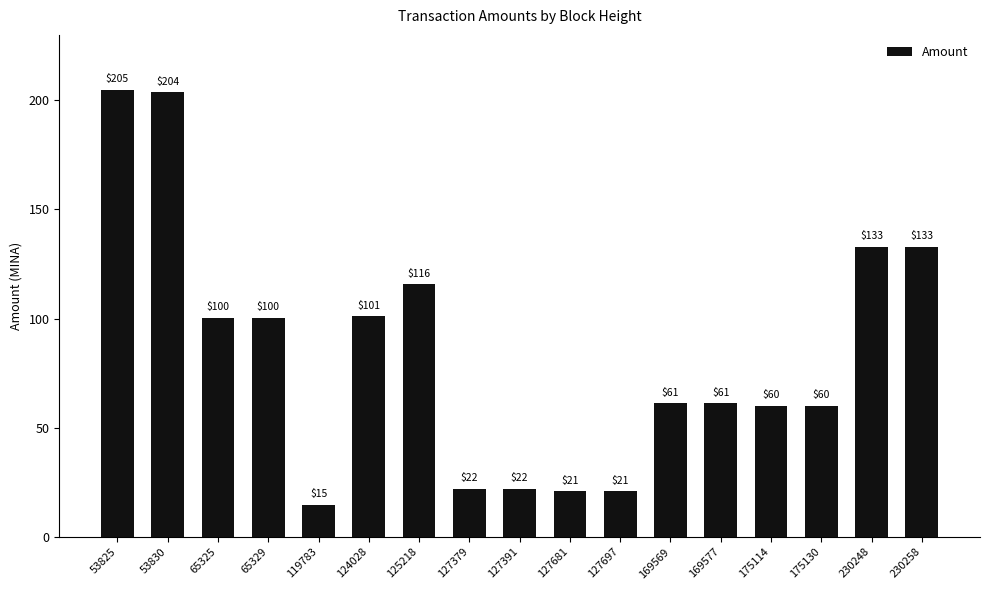

Where is the data nearest to the value 109?

125218